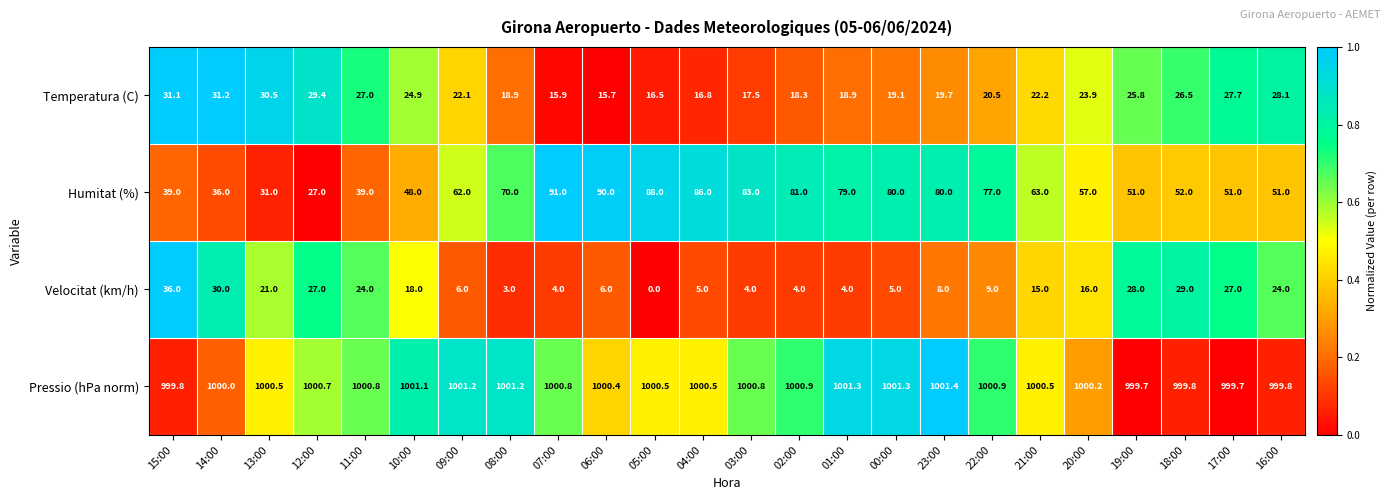

At how many categories does at least one series exceed 0?

24